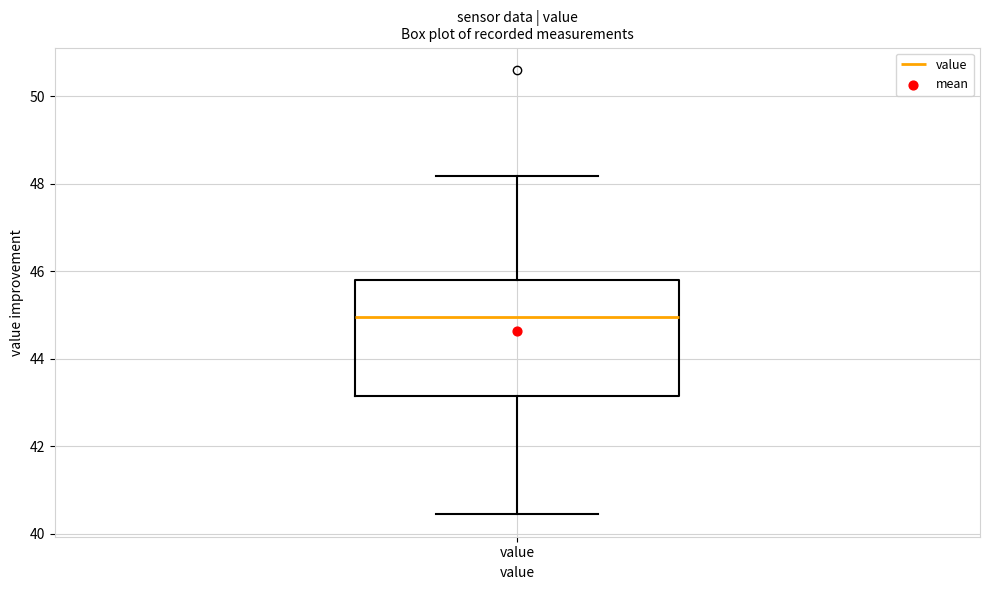

Read this box plot against the y-axis: the position of the median line, the range covered by the box, and the ends of both whiskers. The values are not printed on the chart, so give them approximately, as read against the axis.

median 45.0, box 43.2 to 45.8, whiskers 40.4 to 48.2